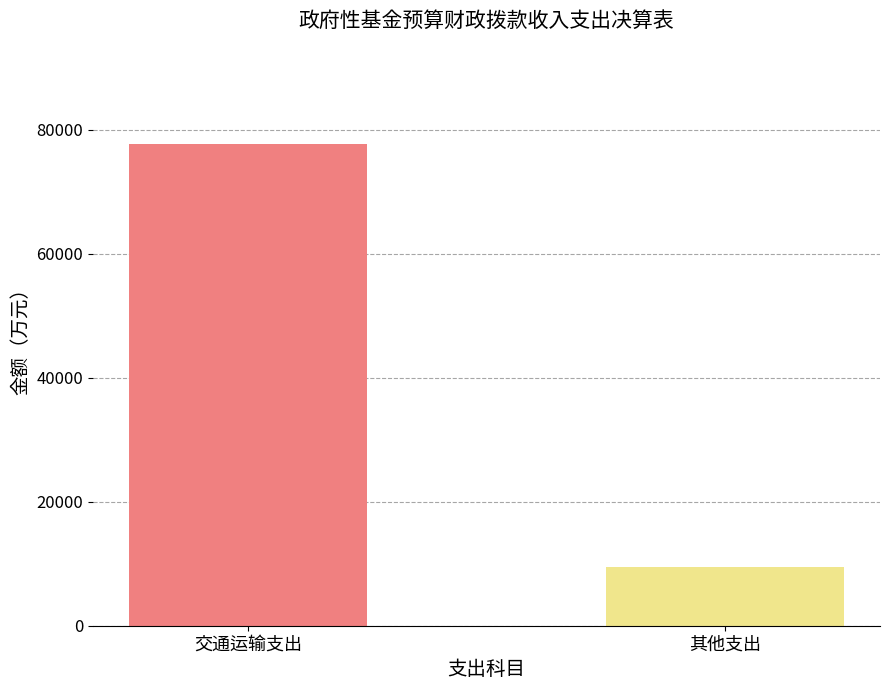

What is the change in value from 交通运输支出 to 其他支出?

-68171.1